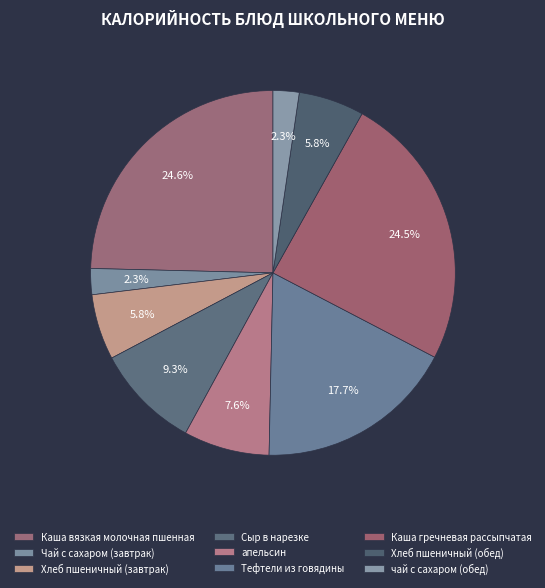

Rank the categories by value from lowest to highest.

Чай с сахаром (завтрак), чай с сахаром (обед), Хлеб пшеничный (завтрак), Хлеб пшеничный (обед), апельсин, Сыр в нарезке, Тефтели из говядины, Каша гречневая рассыпчатая, Каша вязкая молочная пшенная